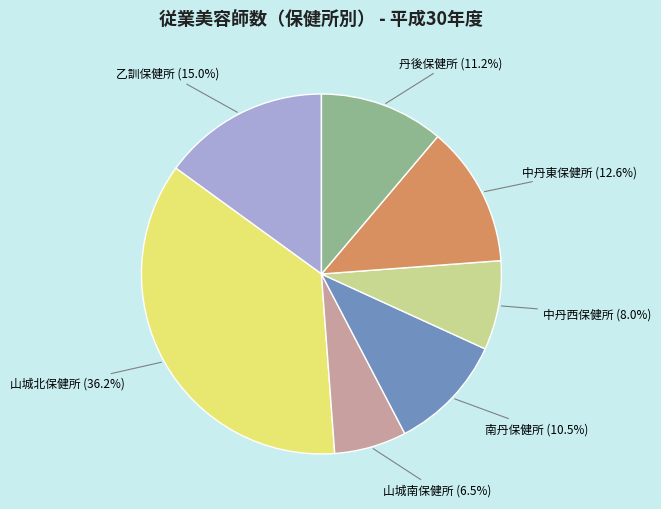

Is there a majority slice in this chart?

No